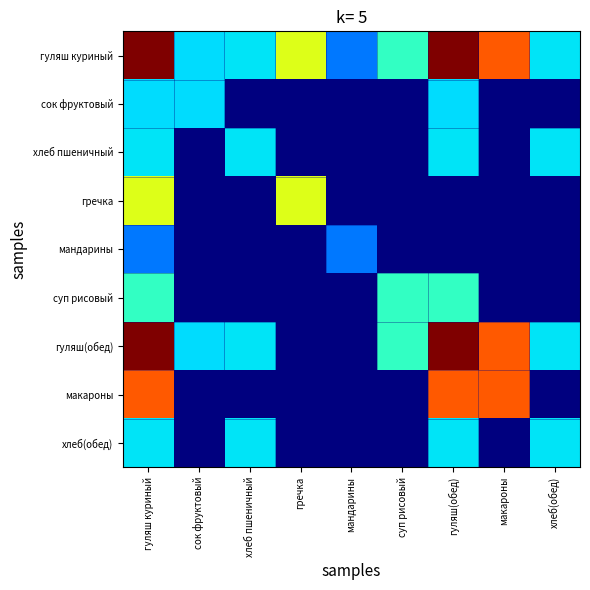

What is the difference between the highest and lowest values at гречка?

162